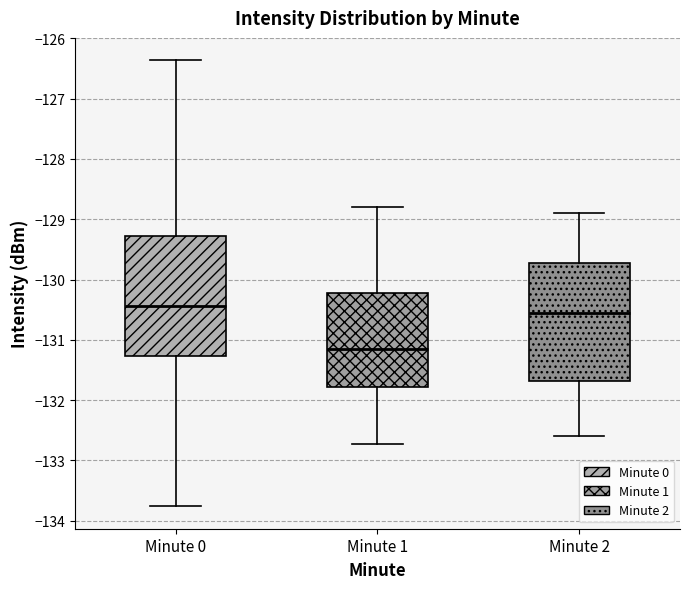

Reading left to right, read every box against the y-axis: the position of its median line, the range the box covers, and the ends of its whiskers. The values are not printed on the chart, so give them approximately, as read against the axis.

Minute 0: median -130.4, box -131.3 to -129.3, whiskers -133.8 to -126.4
Minute 1: median -131.1, box -131.8 to -130.2, whiskers -132.7 to -128.8
Minute 2: median -130.5, box -131.7 to -129.7, whiskers -132.6 to -128.9